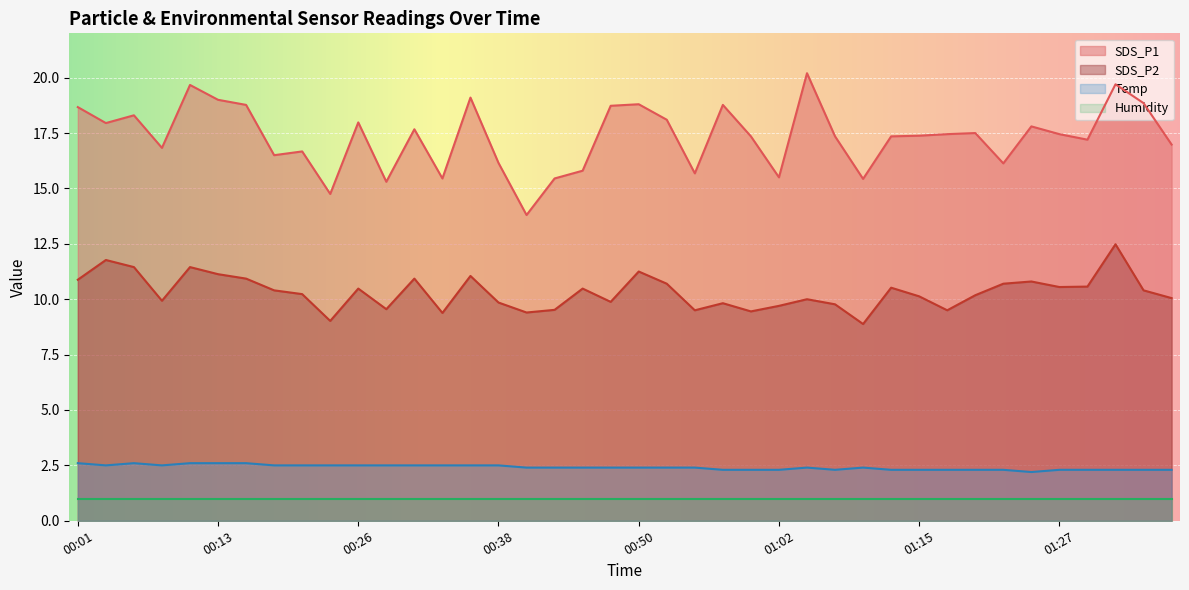

List the series in order of their peak value, lowest first.

Humidity, Temp, SDS_P2, SDS_P1